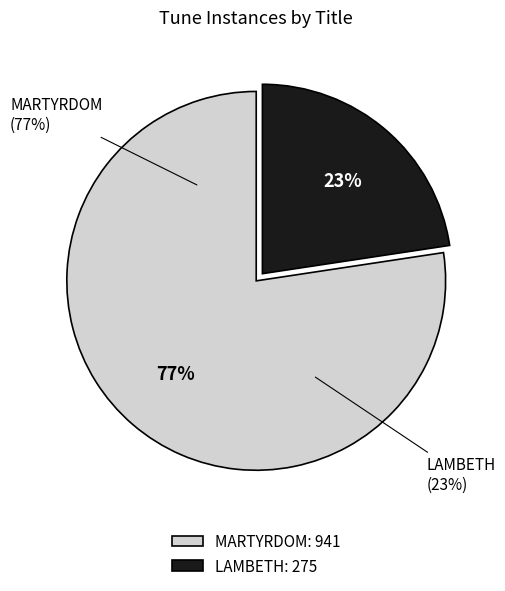

What is the ratio of the value at MARTYRDOM to the value at LAMBETH?

3.4